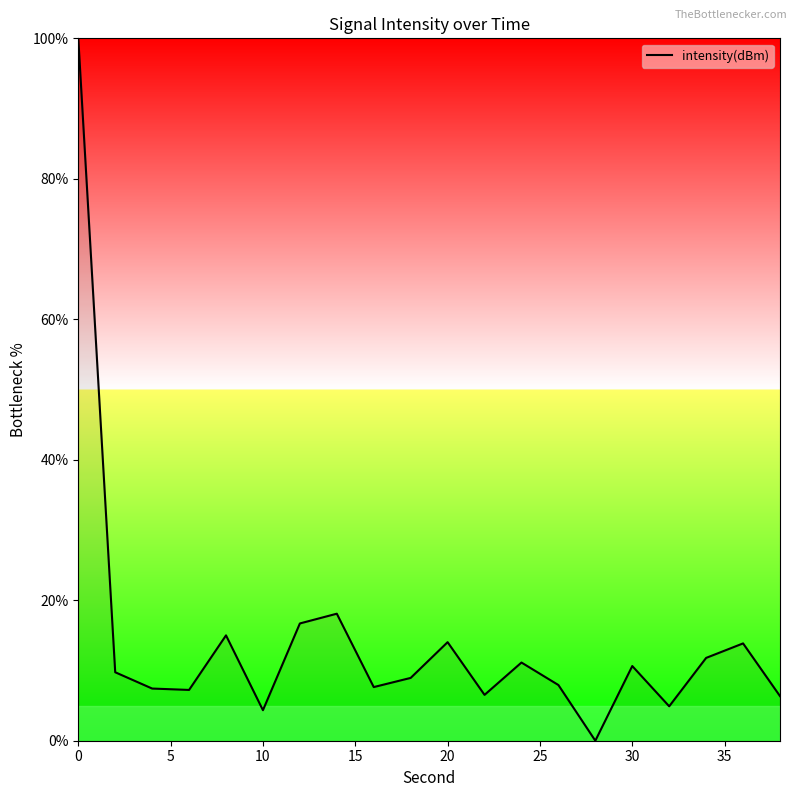

What is the greatest value displayed?

100.0